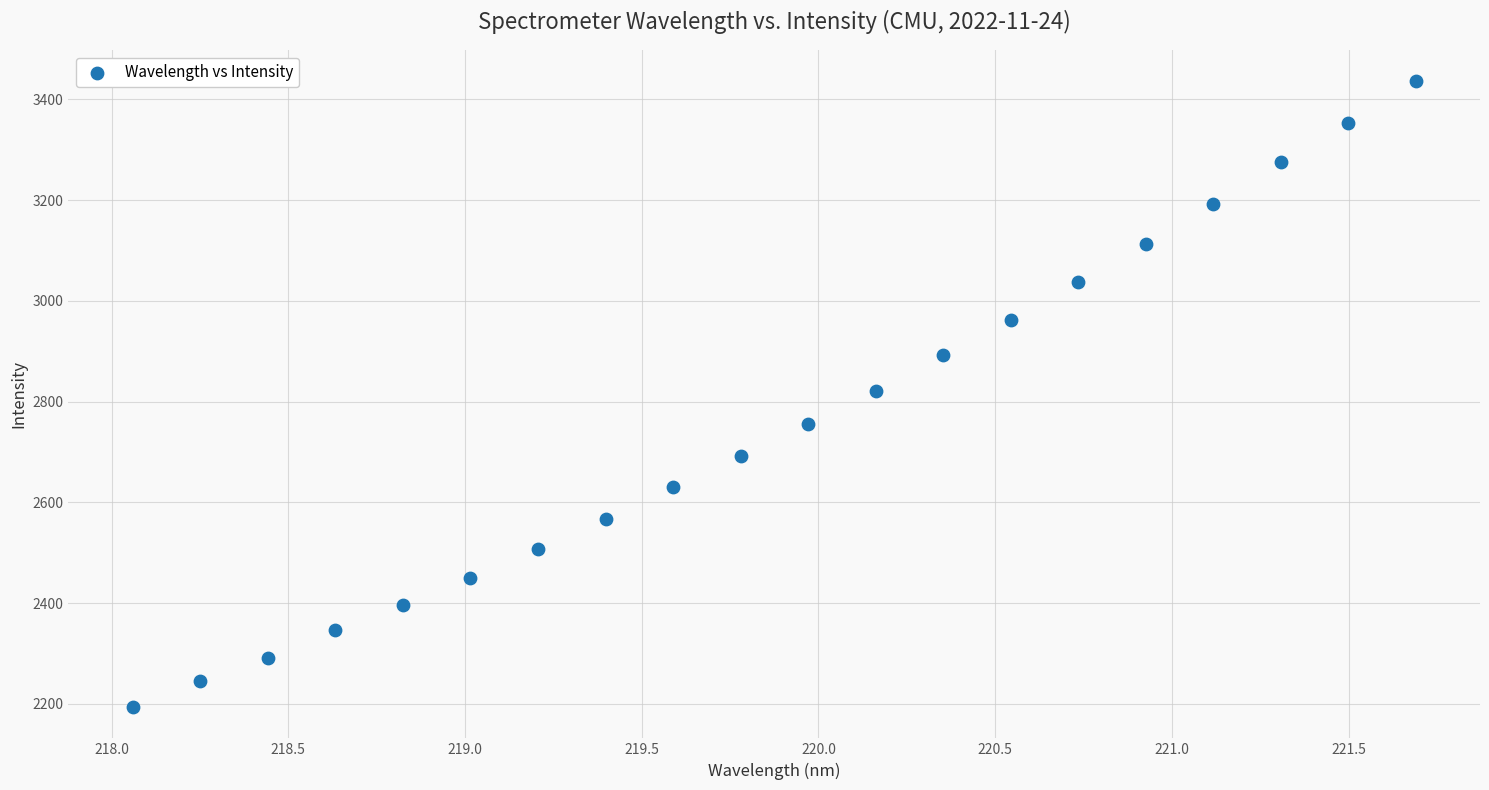

What is the range of X values (max minus min)?

3.6